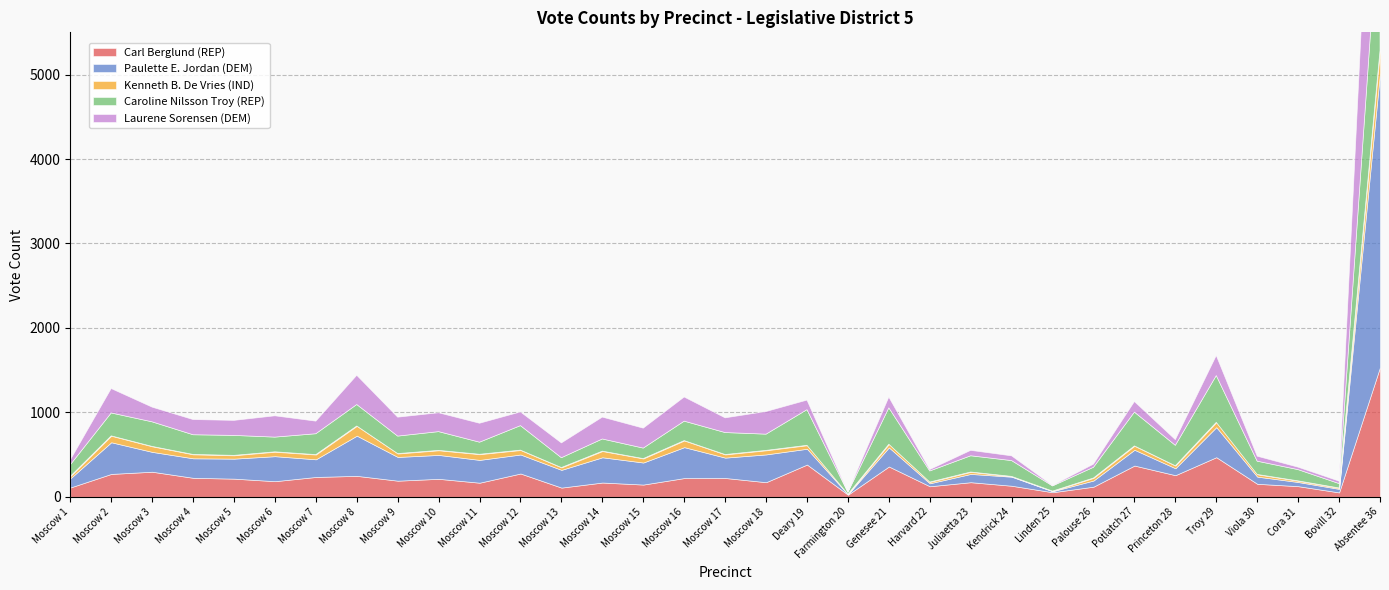

True or false: Kenneth B. De Vries (IND) and Carl Berglund (REP) cross at least once.

False